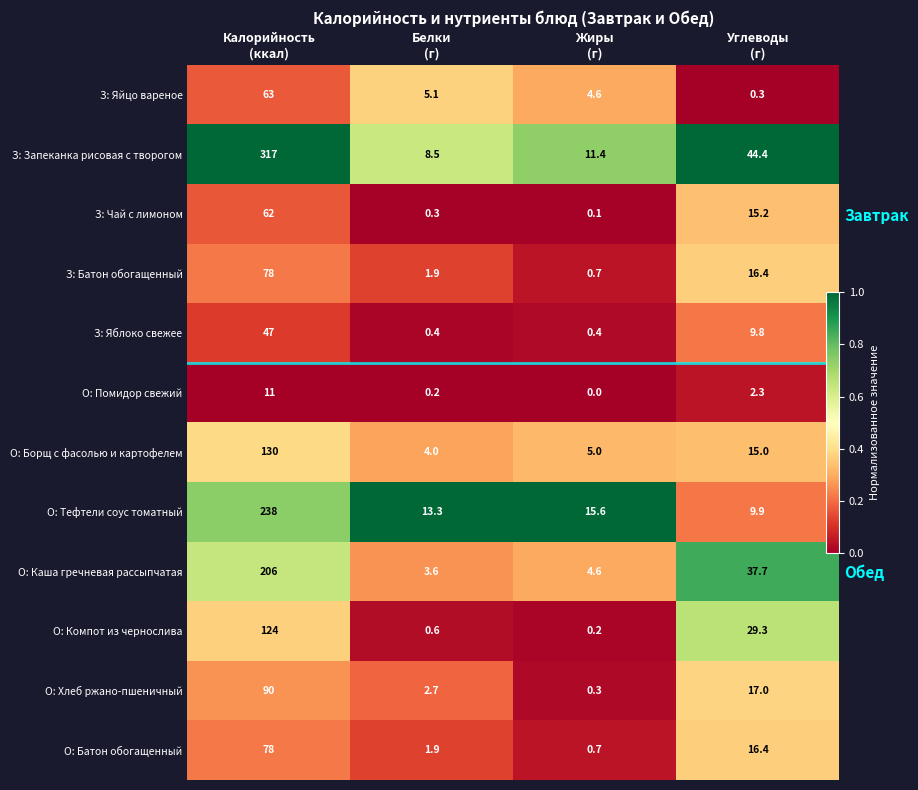

At how many categories does at least one series exceed 0?

4